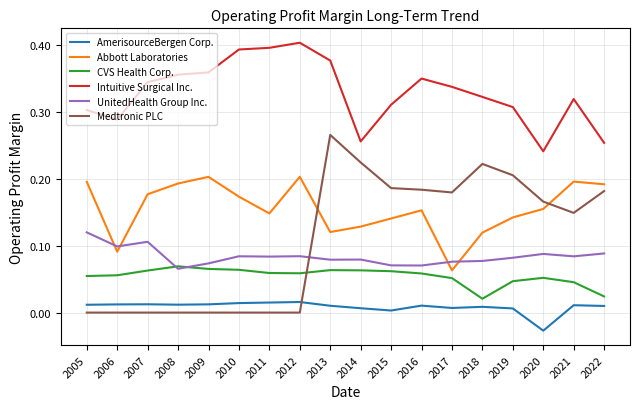

True or false: CVS Health Corp. and Abbott Laboratories intersect in this chart.

False